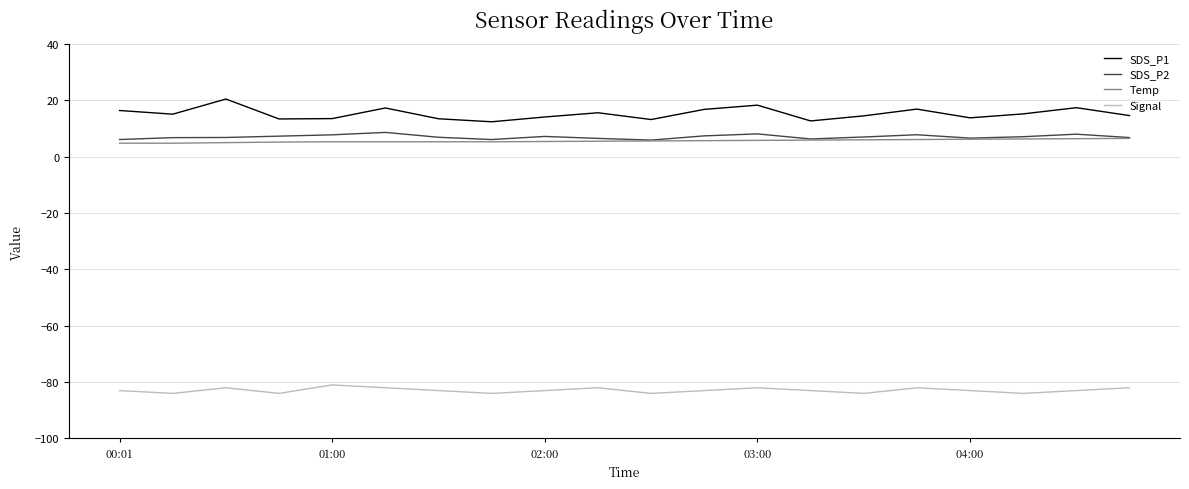

What is the lowest value of the SDS_P1 series?

12.4